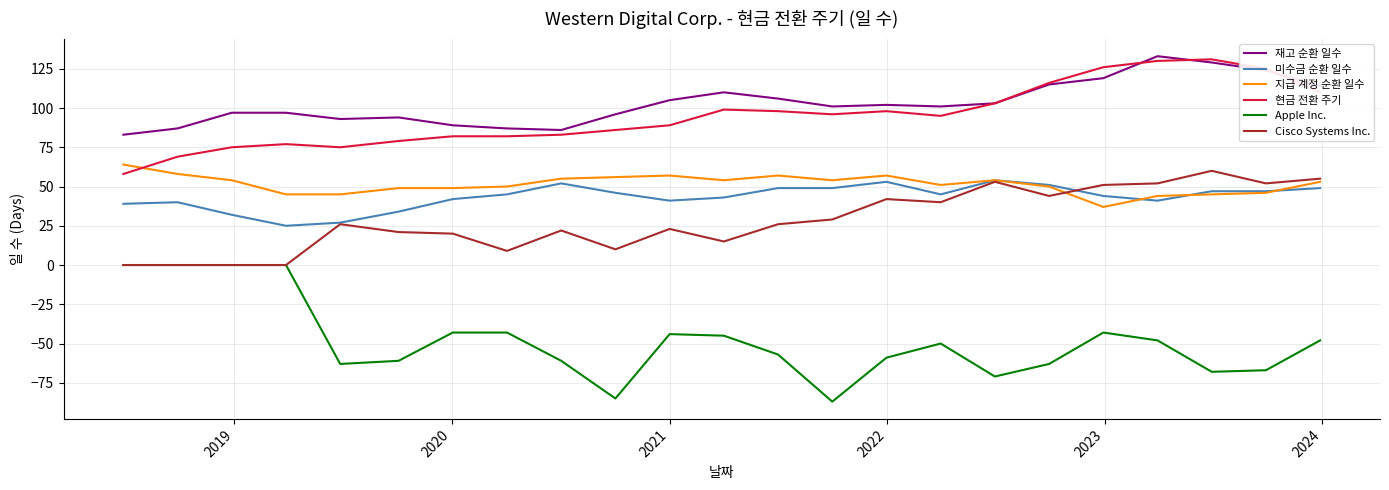

True or false: Apple Inc. and 현금 전환 주기 intersect in this chart.

False